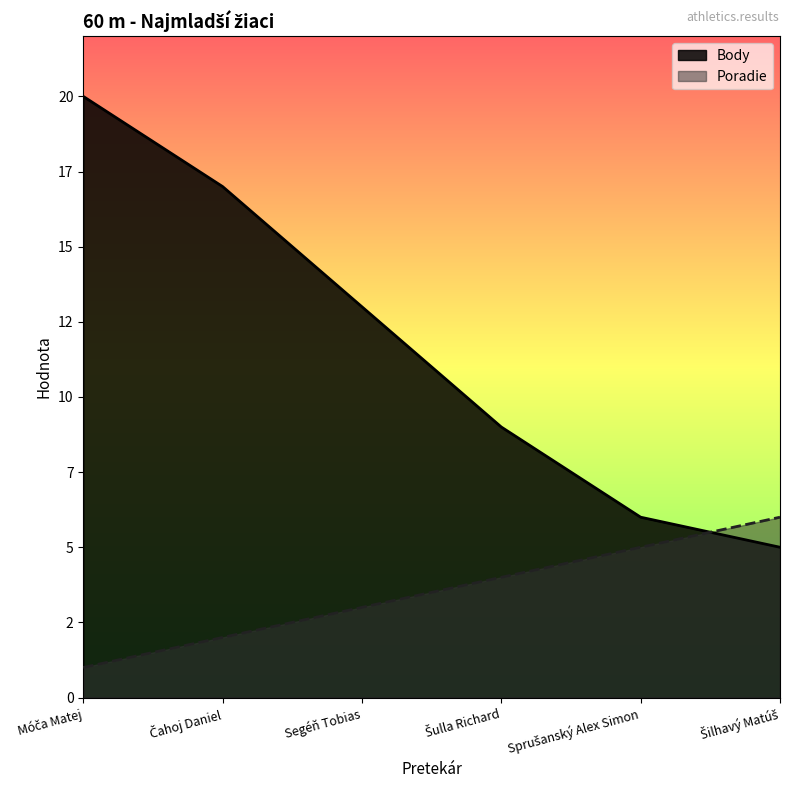

What is the difference between the maximum and minimum values in the Poradie series?

5